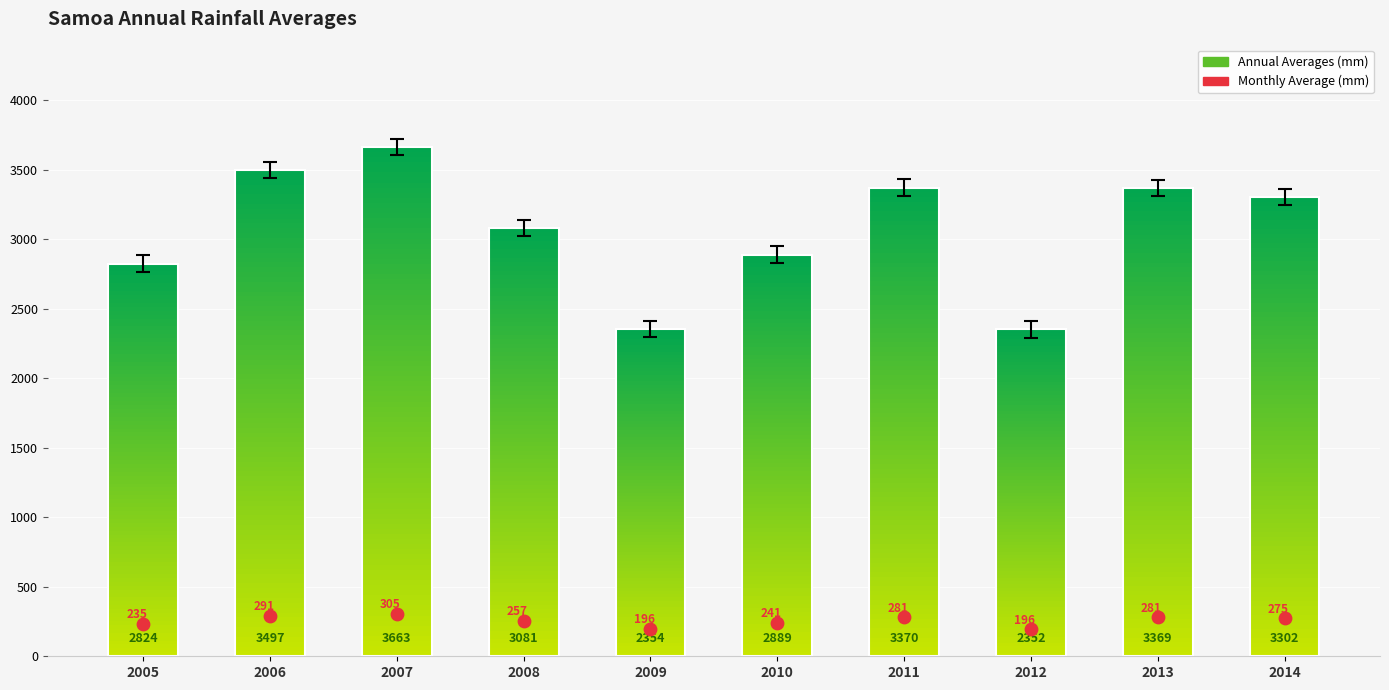

Between 2008 and 2009, which is larger?

2008